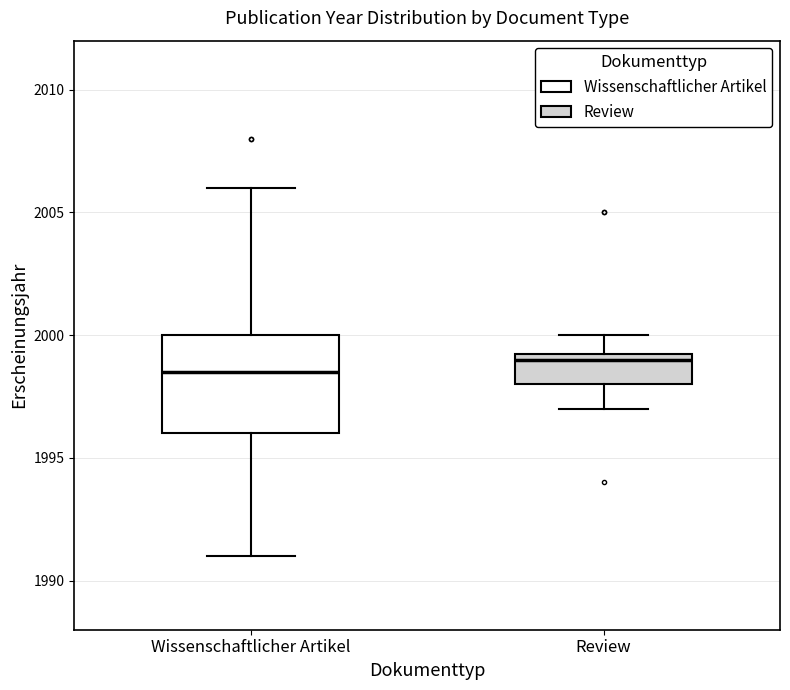

Reading left to right, transcribe this box plot: for each box, give where its median line is, the range the box spans, and where its two whiskers end, as read against the y-axis. The values are not printed on the chart, so give them approximately, as read against the axis.

Wissenschaftlicher Artikel: median 1998.5, box 1996.0 to 2000.0, whiskers 1991.0 to 2006.0
Review: median 1999.0, box 1998.0 to 1999.5, whiskers 1997.0 to 2000.0